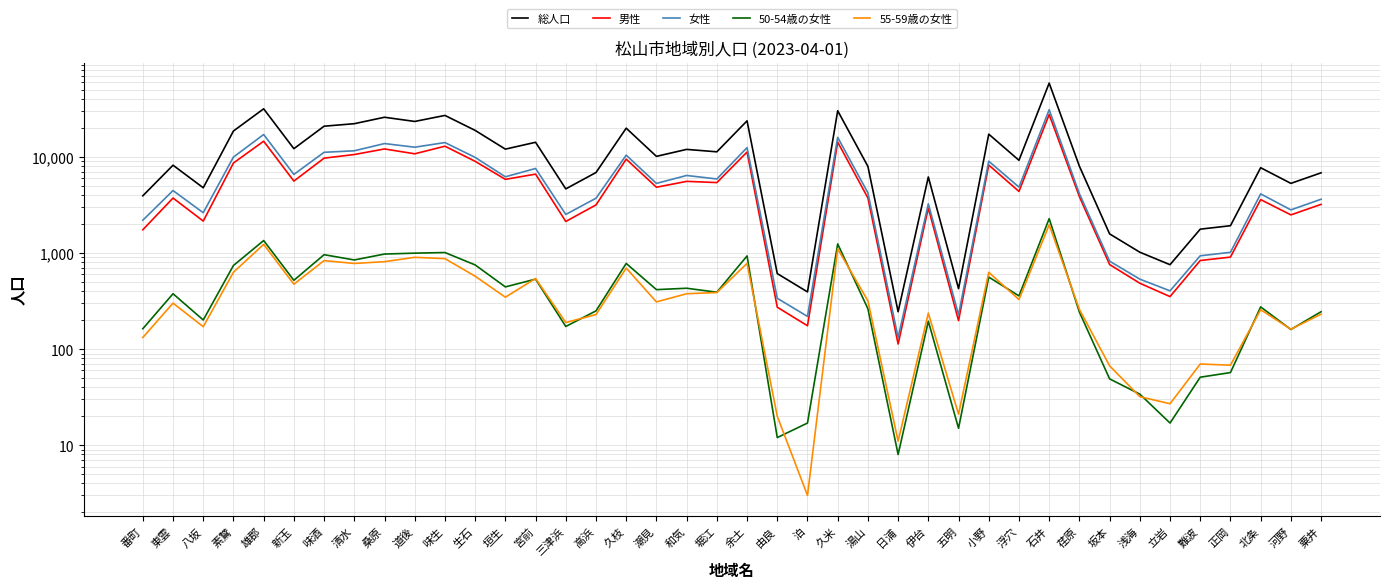

How many lines are shown in the chart?

5